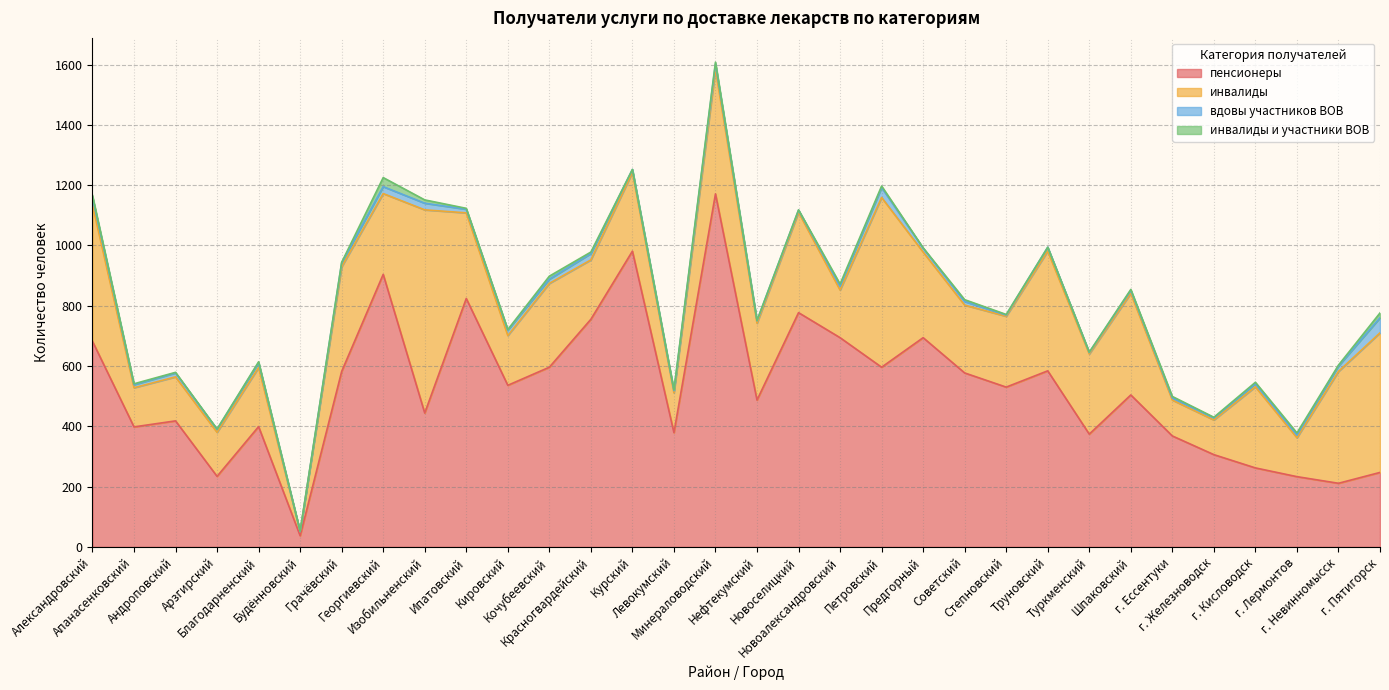

Reading left to right, what are all the values shown in this chart?

пенсионеры: Александровский=682	Апанасенковский=398	Андроповский=418	Арзгирский=234	Благодарненский=399	Будённовский=37	Грачёвский=582	Георгиевский=904	Изобильненский=444	Ипатовский=824	Кировский=536	Кочубеевский=596	Красногвардейский=755	Курский=981	Левокумский=379	Минераловодский=1171	Нефтекумский=487	Новоселицкий=777	Новоалександровский=694	Петровский=596	Предгорный=694	Советский=577	Степновский=530	Труновский=584	Туркменский=374	Шпаковский=504	г. Ессентуки=368	г. Железноводск=306	г. Кисловодск=262	г. Лермонтов=233	г. Невинномысск=211	г. Пятигорск=247
инвалиды: Александровский=452	Апанасенковский=130	Андроповский=146	Арзгирский=146	Благодарненский=196	Будённовский=14	Грачёвский=347	Георгиевский=268	Изобильненский=674	Ипатовский=284	Кировский=165	Кочубеевский=278	Красногвардейский=197	Курский=261	Левокумский=132	Минераловодский=413	Нефтекумский=255	Новоселицкий=333	Новоалександровский=158	Петровский=563	Предгорный=284	Советский=225	Степновский=235	Труновский=397	Туркменский=266	Шпаковский=337	г. Ессентуки=119	г. Железноводск=115	г. Кисловодск=269	г. Лермонтов=129	г. Невинномысск=371	г. Пятигорск=463
вдовы участников ВОВ: Александровский=26	Апанасенковский=10	Андроповский=13	Арзгирский=10	Благодарненский=16	Будённовский=0	Грачёвский=13	Георгиевский=23	Изобильненский=22	Ипатовский=12	Кировский=18	Кочубеевский=14	Красногвардейский=21	Курский=10	Левокумский=7	Минераловодский=18	Нефтекумский=8	Новоселицкий=7	Новоалександровский=13	Петровский=33	Предгорный=13	Советский=12	Степновский=4	Труновский=13	Туркменский=5	Шпаковский=10	г. Ессентуки=7	г. Железноводск=7	г. Кисловодск=10	г. Лермонтов=9	г. Невинномысск=18	г. Пятигорск=50
инвалиды и участники ВОВ: Александровский=6	Апанасенковский=3	Андроповский=2	Арзгирский=1	Благодарненский=3	Будённовский=1	Грачёвский=2	Георгиевский=30	Изобильненский=11	Ипатовский=3	Кировский=2	Кочубеевский=10	Красногвардейский=5	Курский=0	Левокумский=3	Минераловодский=6	Нефтекумский=1	Новоселицкий=1	Новоалександровский=7	Петровский=5	Предгорный=1	Советский=6	Степновский=2	Труновский=0	Туркменский=1	Шпаковский=3	г. Ессентуки=5	г. Железноводск=2	г. Кисловодск=5	г. Лермонтов=7	г. Невинномысск=3	г. Пятигорск=16